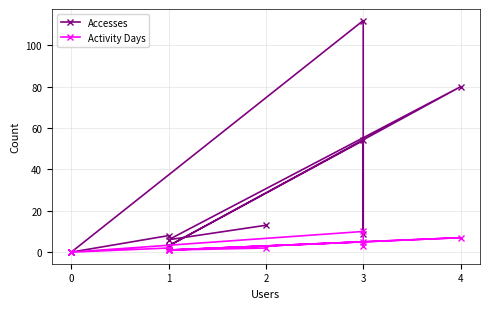

What is the average value of the Activity Days series?

3